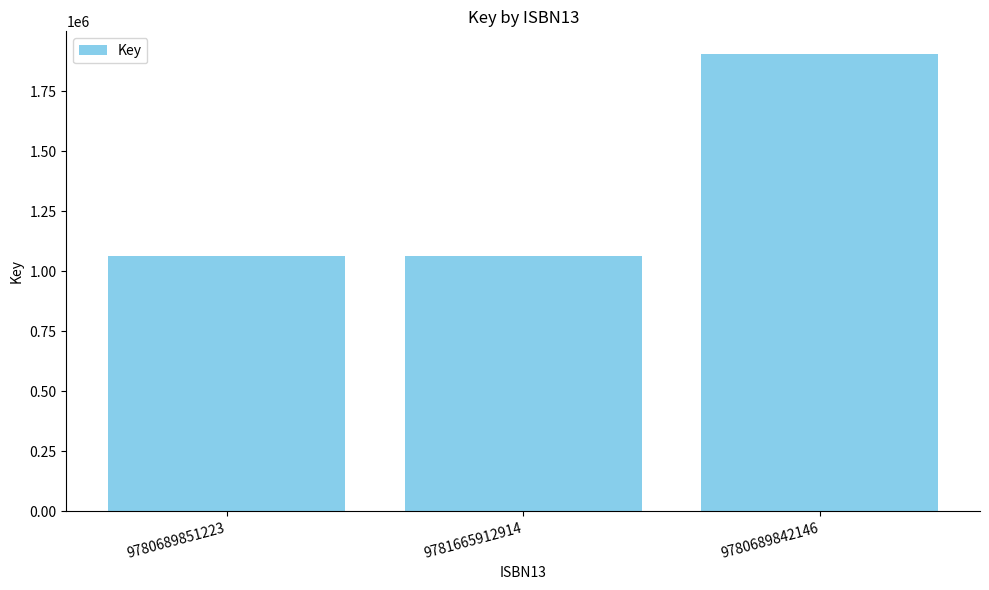

What is the minimum value shown in the chart?

1061681